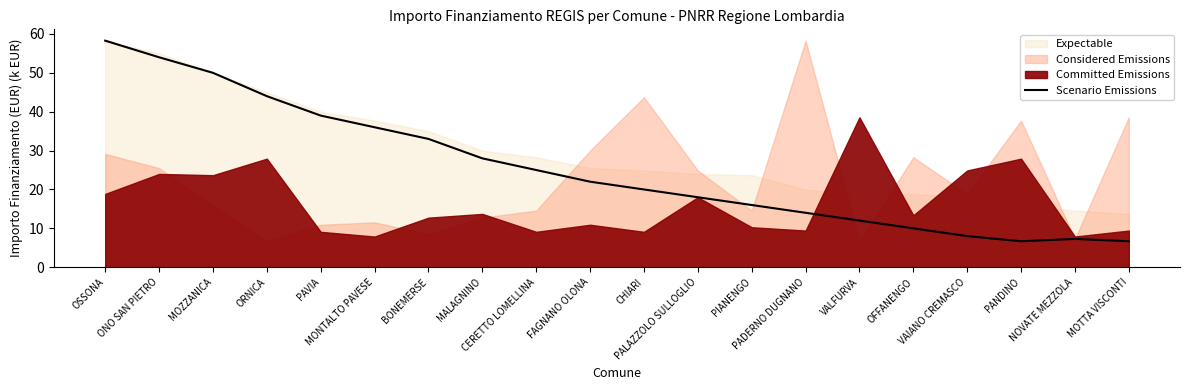

Rank the categories by value from lowest to highest.

PANDINO, MOTTA VISCONTI, NOVATE MEZZOLA, VAIANO CREMASCO, OFFANENGO, VALFURVA, PADERNO DUGNANO, PIANENGO, PALAZZOLO SULLOGLIO, CHIARI, FAGNANO OLONA, CERETTO LOMELLINA, MALAGNINO, BONEMERSE, MONTALTO PAVESE, PAVIA, ORNICA, MOZZANICA, ONO SAN PIETRO, OSSONA